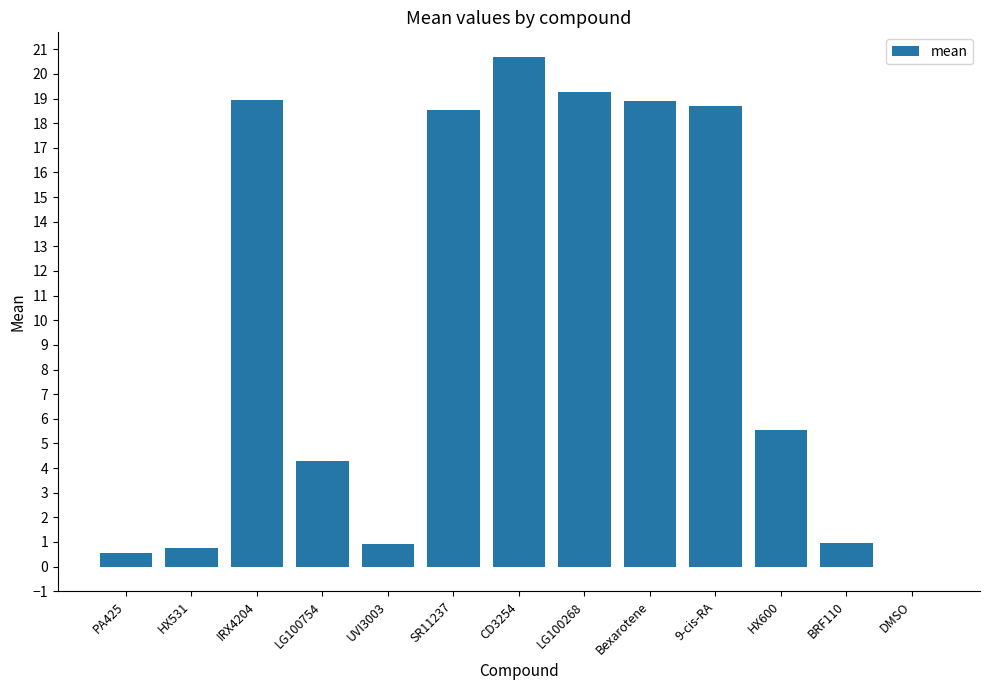

What is the sum of all values?

128.0